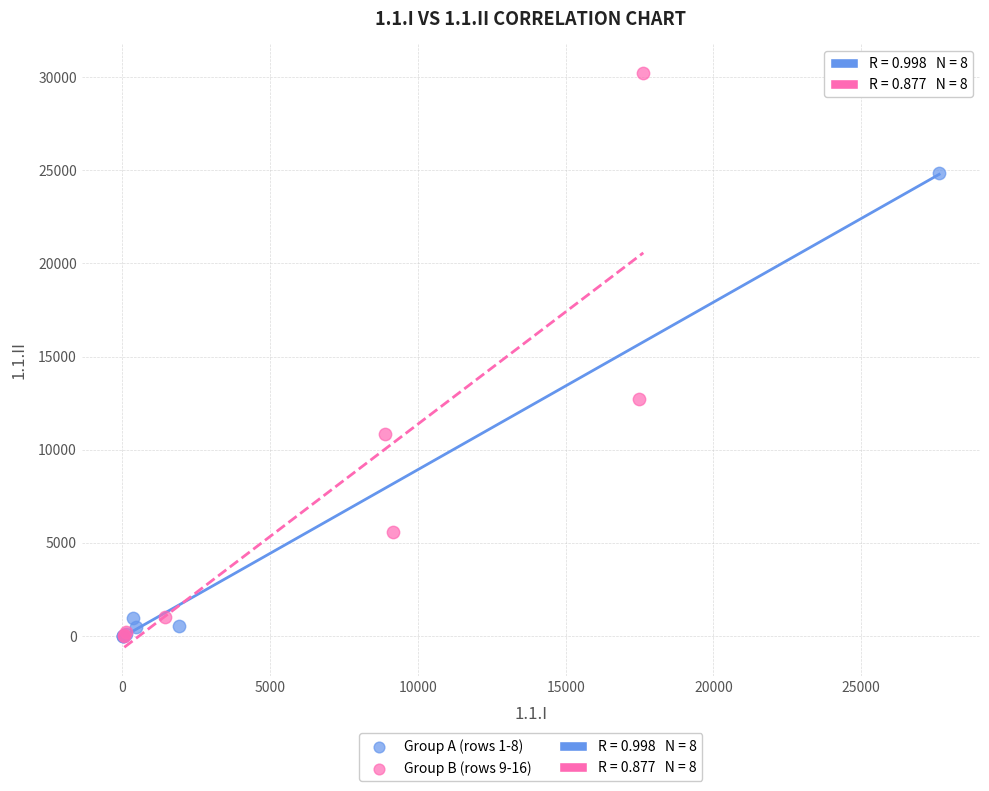

Which series reaches the maximum Y coordinate?

Group B (rows 9-16)